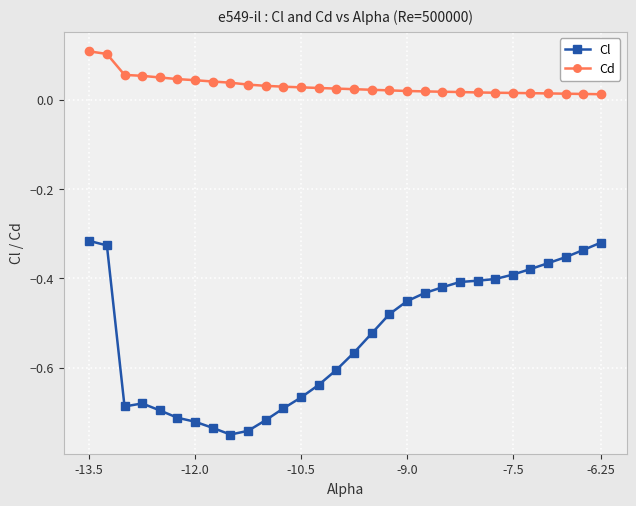

True or false: Cd and Cl intersect in this chart.

False